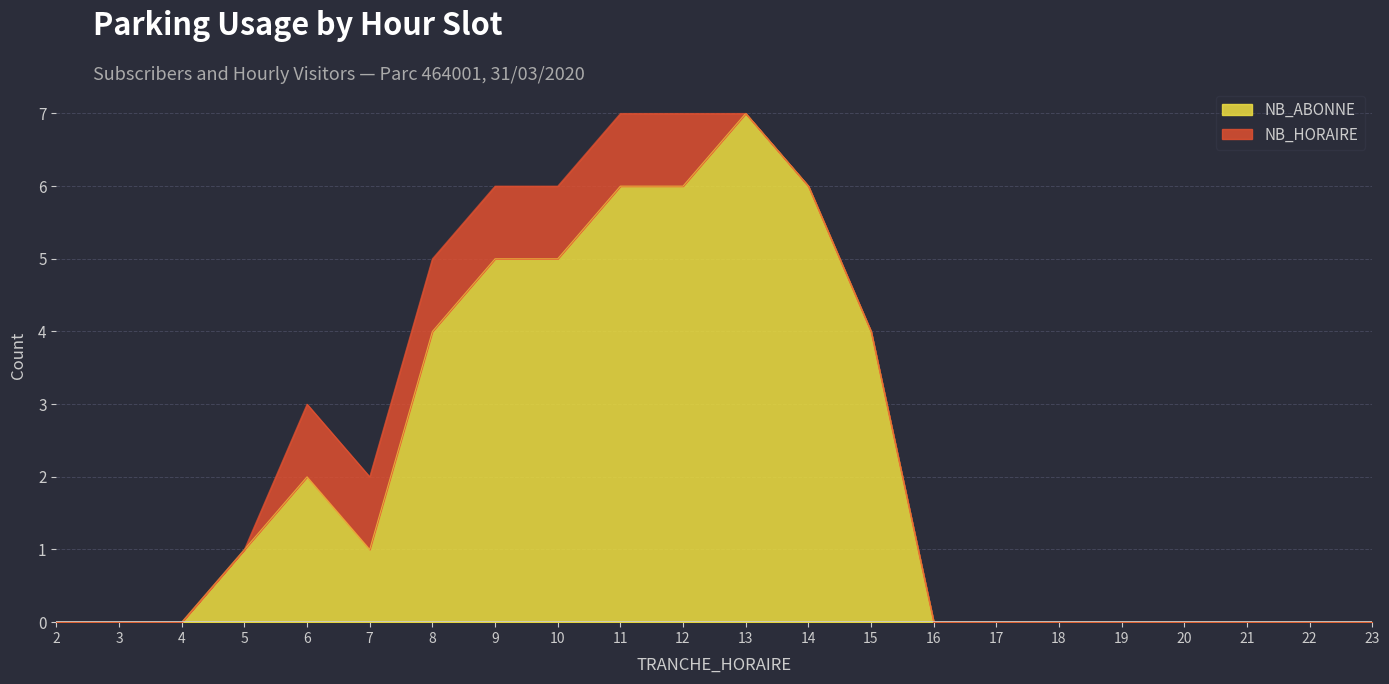

Where is the data nearest to the value 3?

6